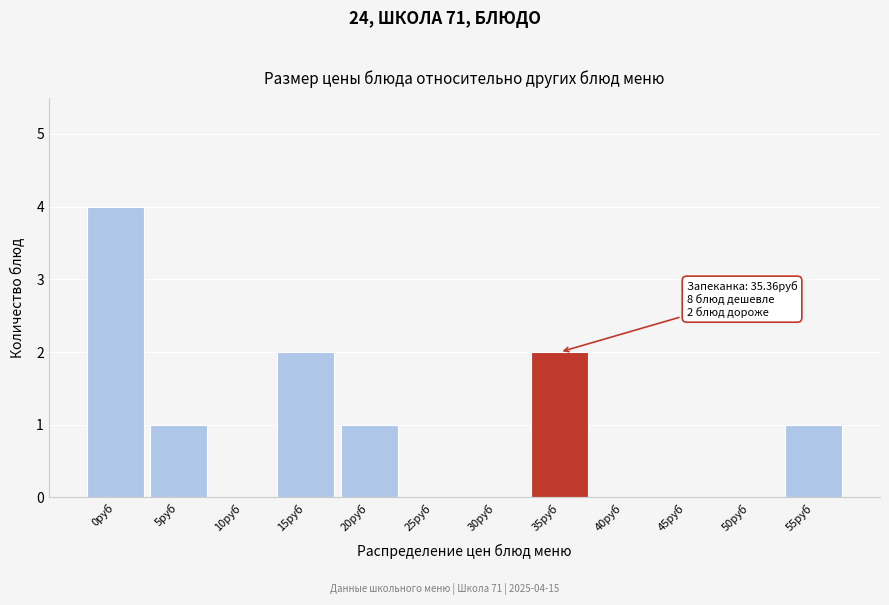

Reading left to right, extract all data points from this chart.

0руб=4	5руб=1	10руб=0	15руб=2	20руб=1	25руб=0	30руб=0	35руб=2	40руб=0	45руб=0	50руб=0	55руб=1